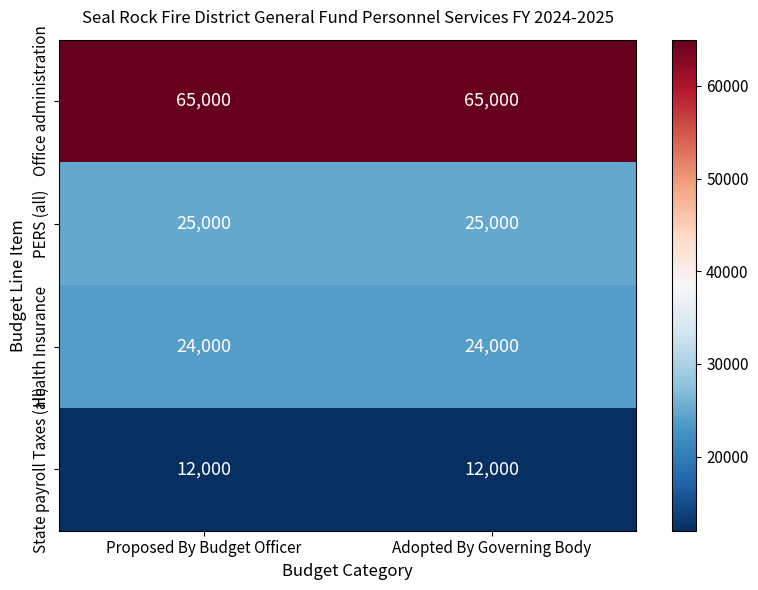

Which series has the largest total across all categories?

Office administration